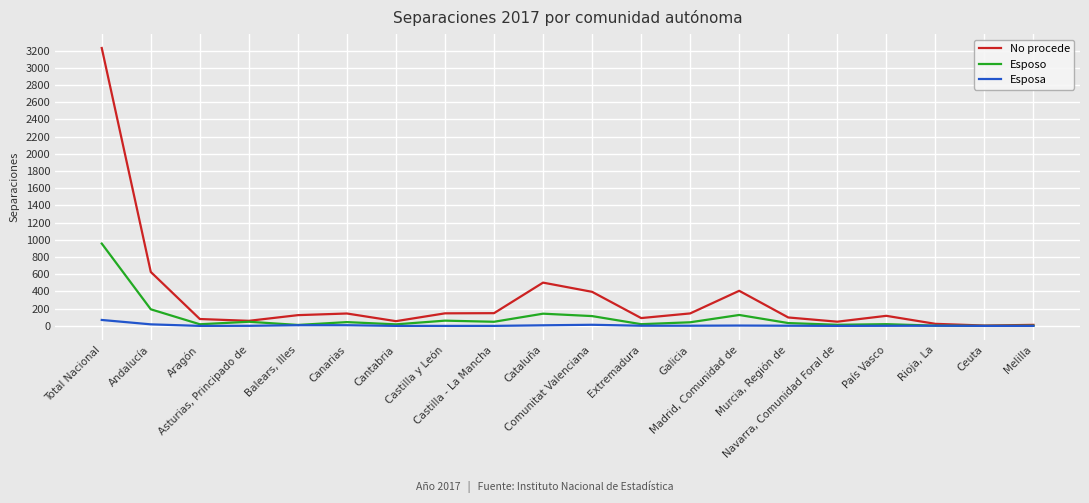

At which label does Esposa first exceed 2?

Total Nacional